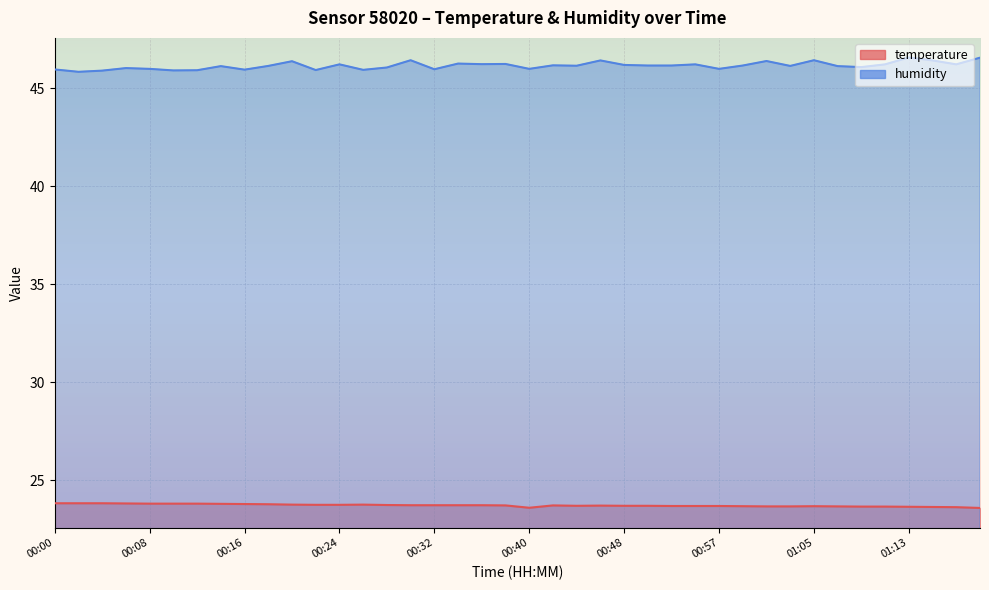

What is the lowest value of the temperature series?

23.6